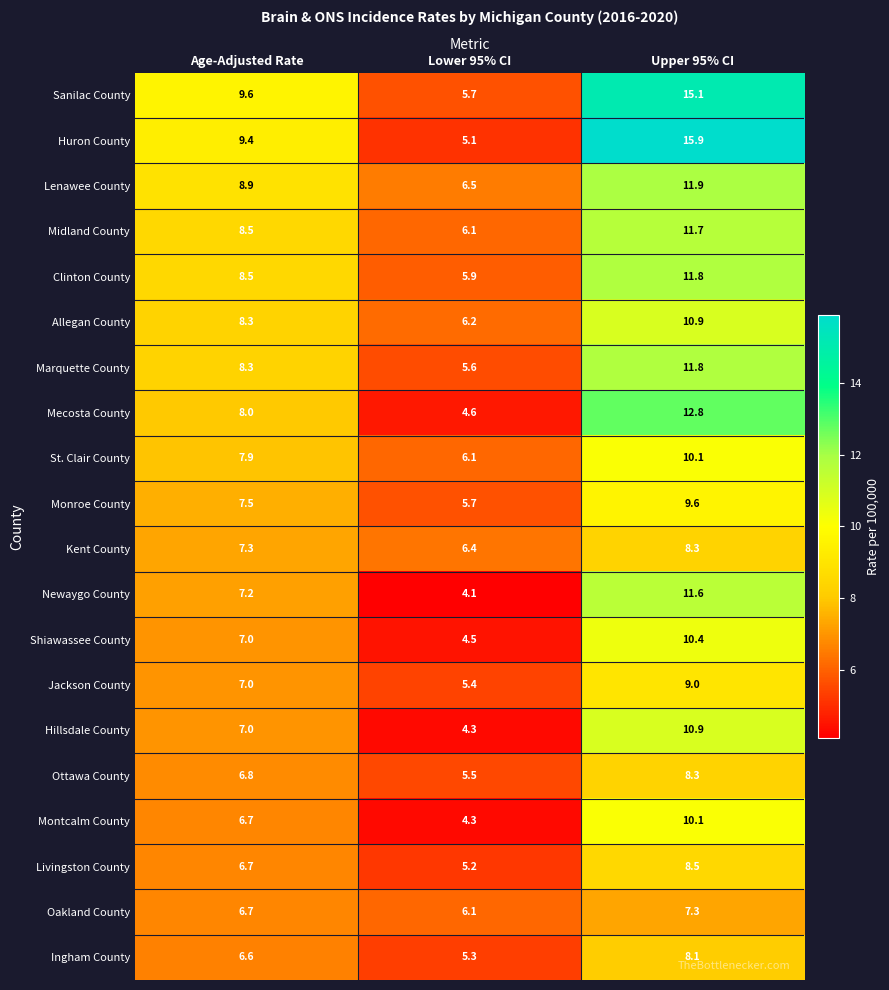

What is the difference between the maximum and minimum values in the Oakland County series?

1.2